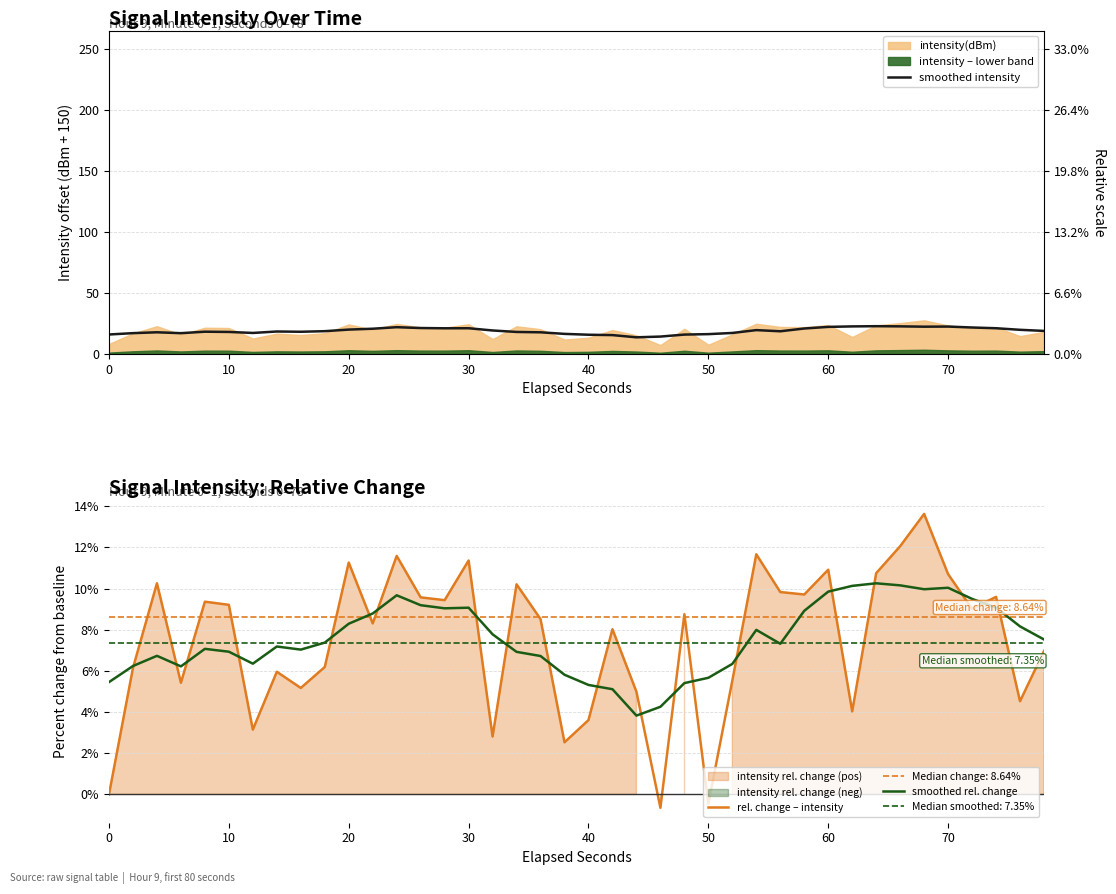

How many interior local valleys does the smoothed rel. change series have?

7